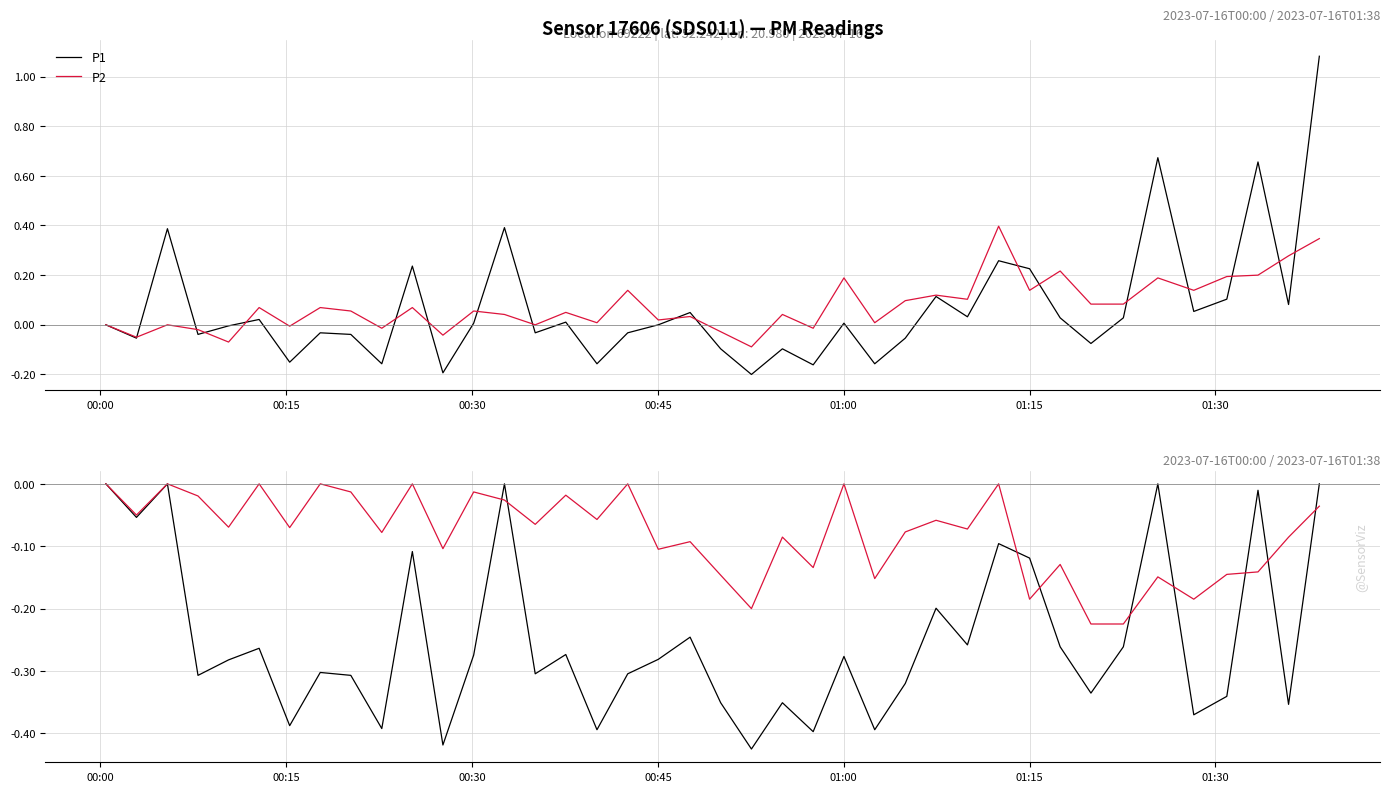

True or false: P1 and P2 intersect in this chart.

True